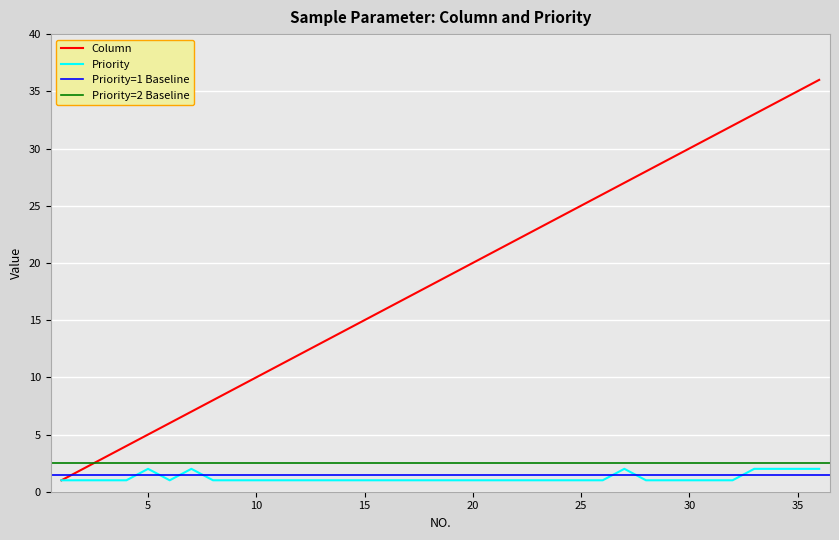

True or false: Column has more than 1 interior local peaks.

False